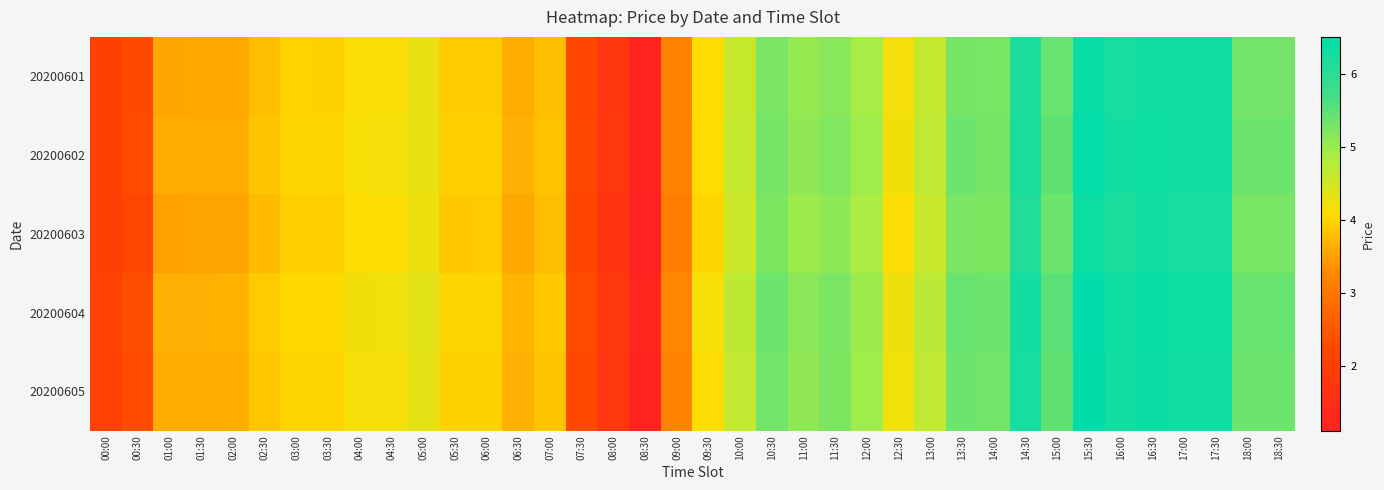

At which category is the sum across all series the highest?

15:30